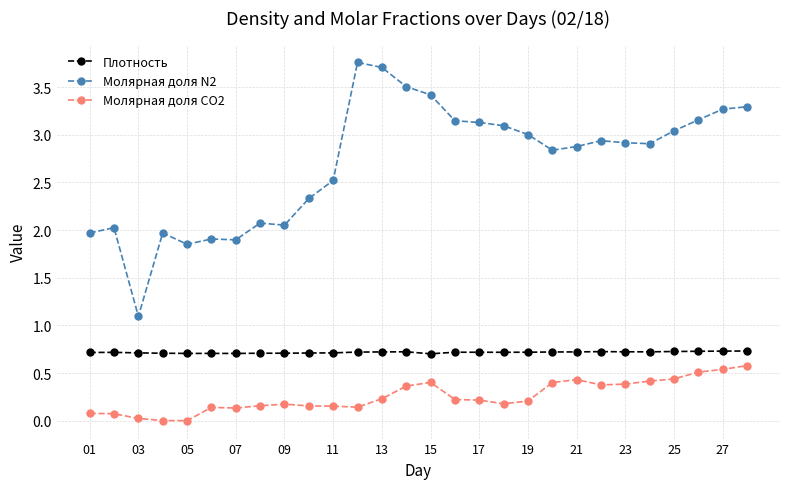

At how many categories does at least one series exceed 1?

28